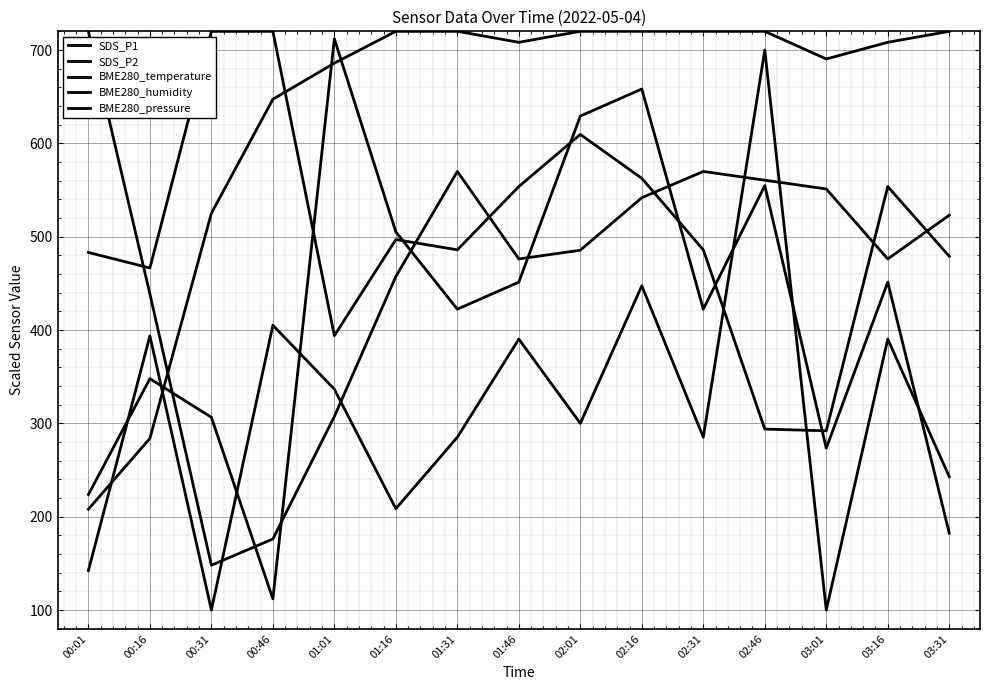

How many lines are shown in the chart?

5